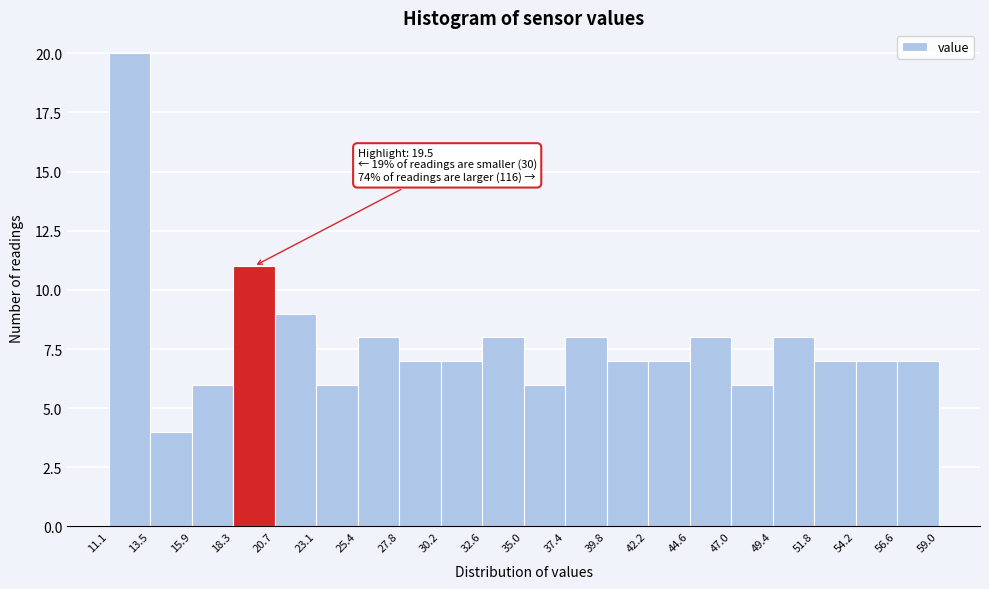

Over which range of the x-axis is the bar tallest?

11.1 to 13.5